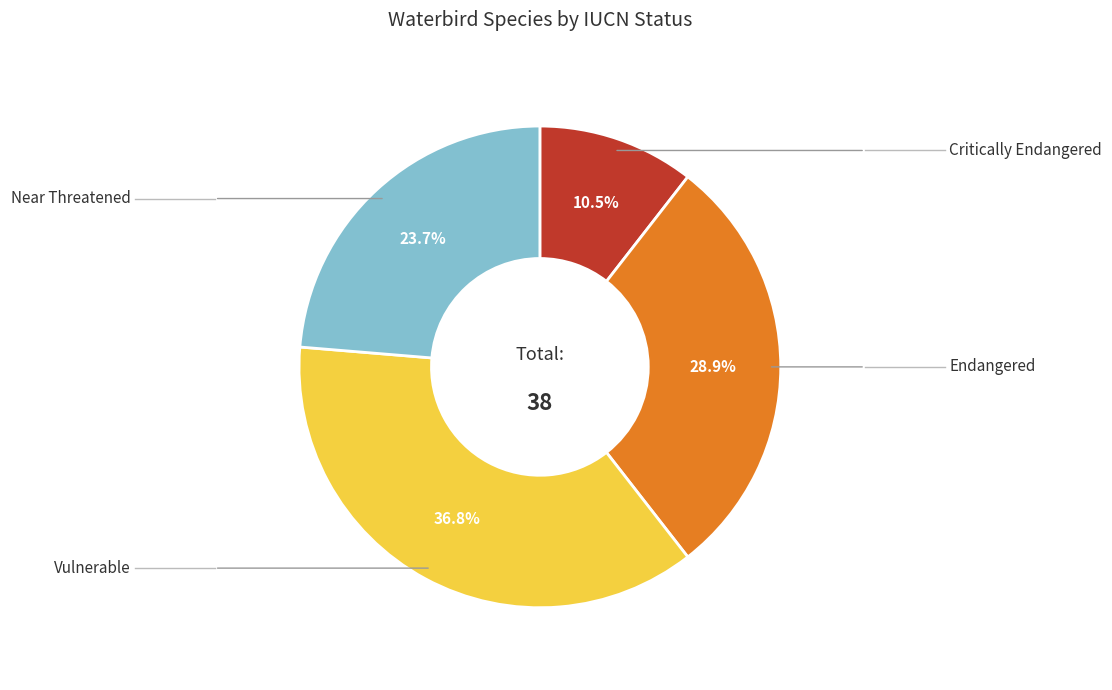

Is there any slice that represents more than half of the pie?

No